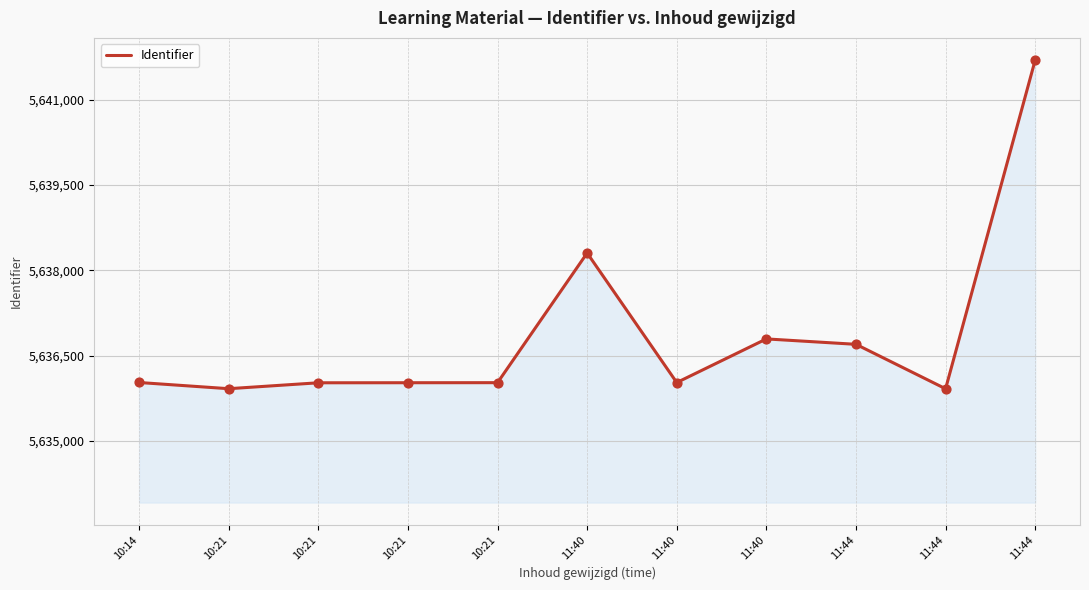

What is the change in value from 10:21 to 11:40?

+4